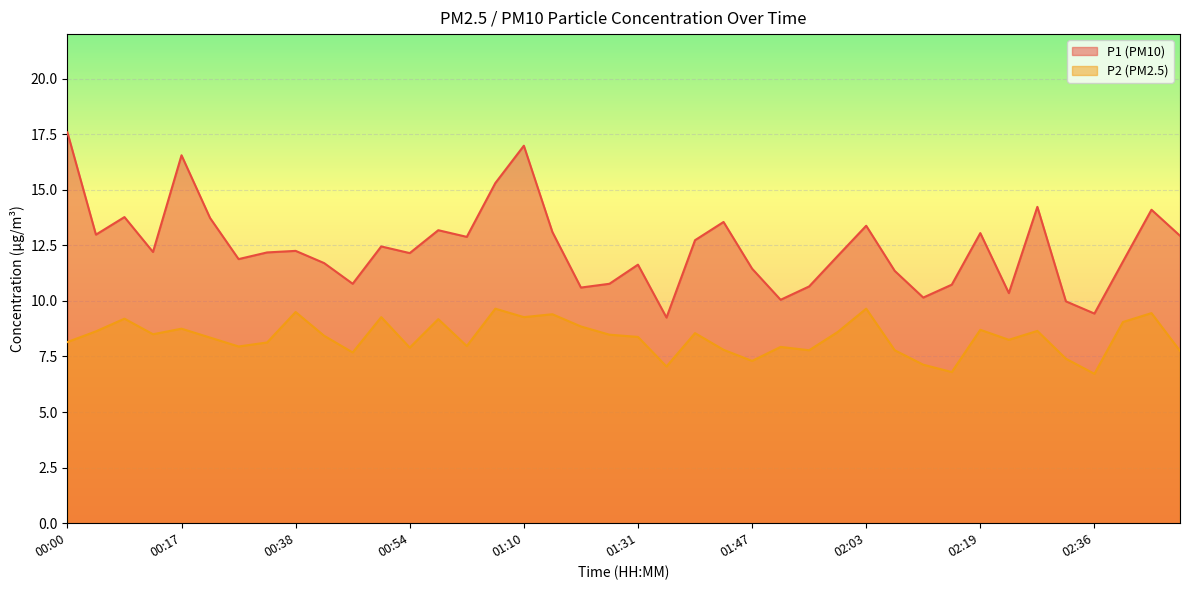

How many series are shown in this chart?

2